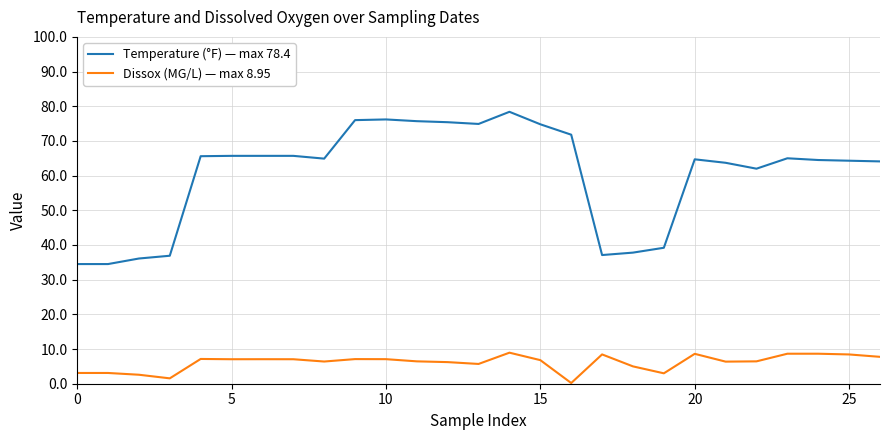

True or false: Dissox (MG/L) — max 8.95 and Temperature (°F) — max 78.4 intersect in this chart.

False